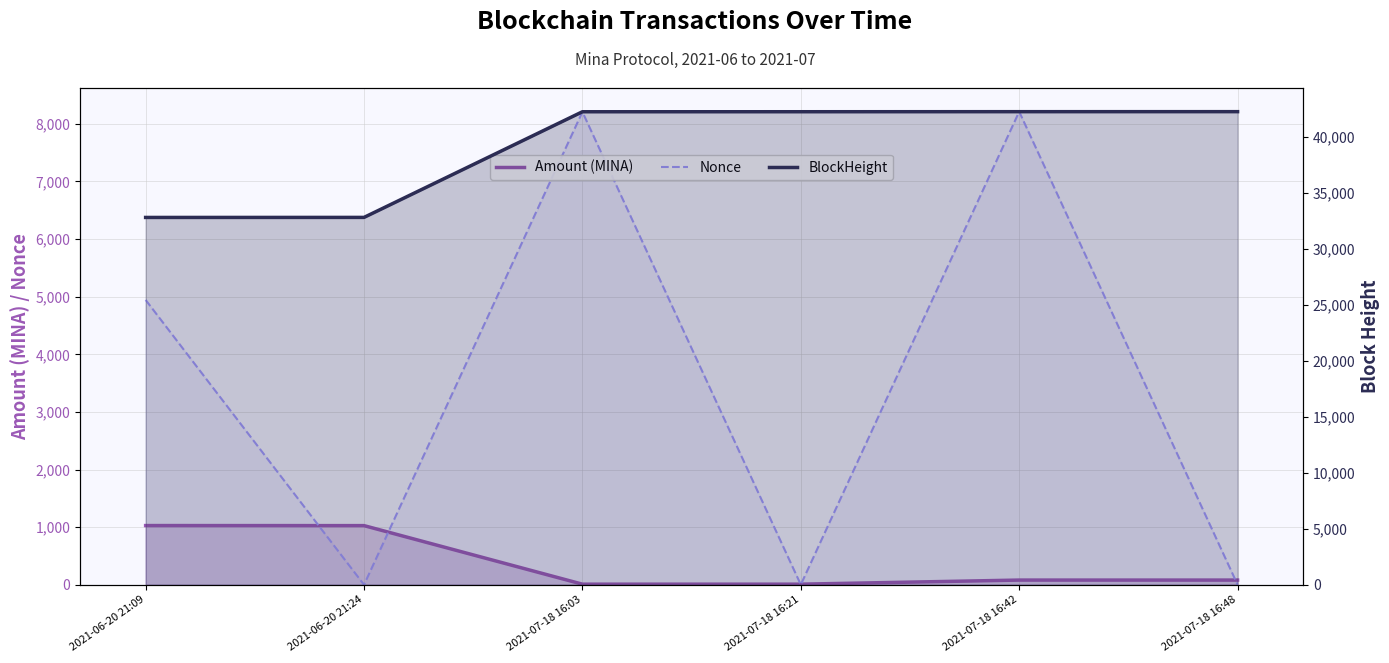

What is the average value of the BlockHeight series?

39117.0